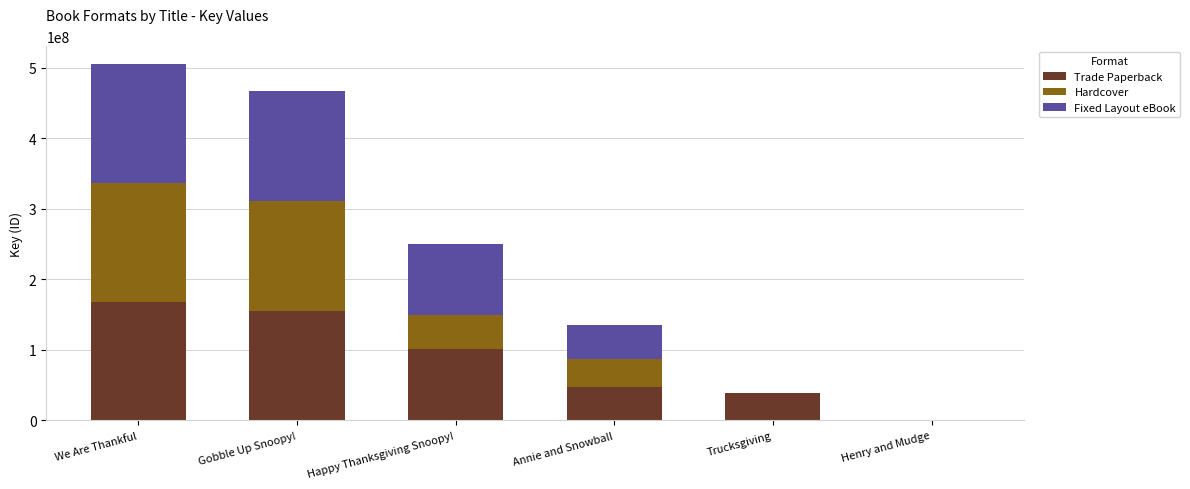

At which label is Trade Paperback closest to 84252957?

Happy Thanksgiving Snoopy!